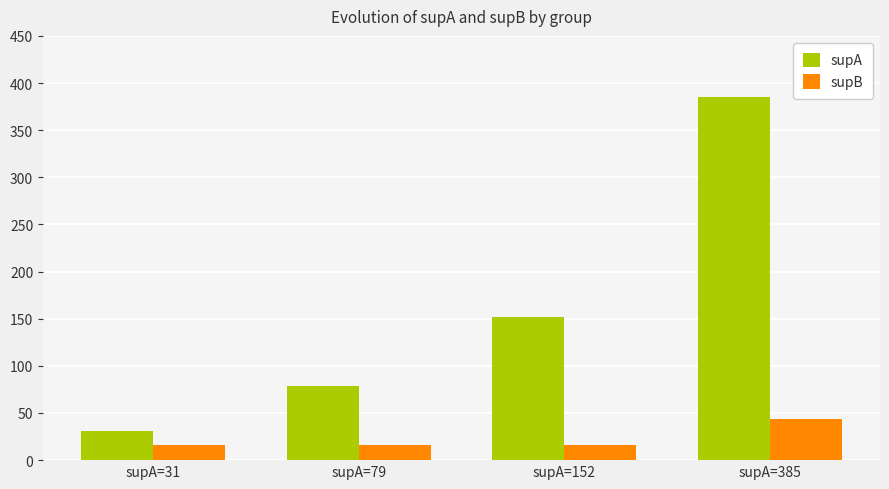

Rank the series by their average value, from lowest to highest.

supB, supA